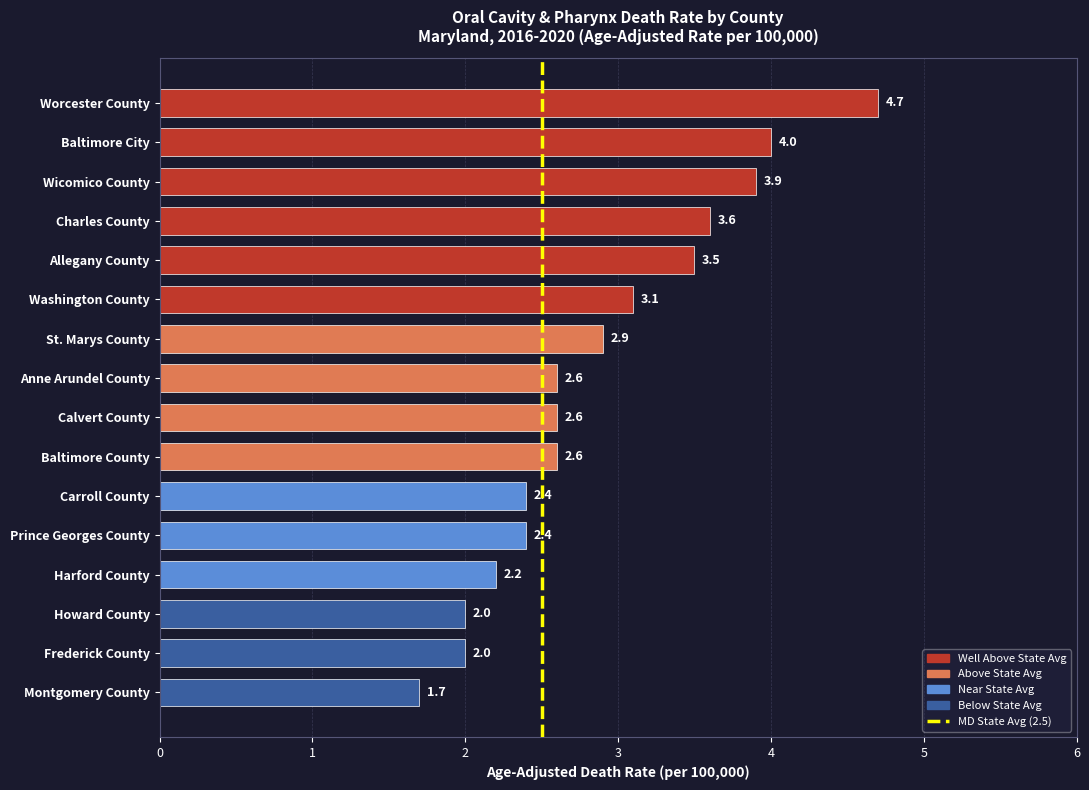

Reading bottom to top, what are all the values shown in this chart?

1.7	2.0	2.0	2.2	2.4	2.4	2.6	2.6	2.6	2.9	3.1	3.5	3.6	3.9	4.0	4.7